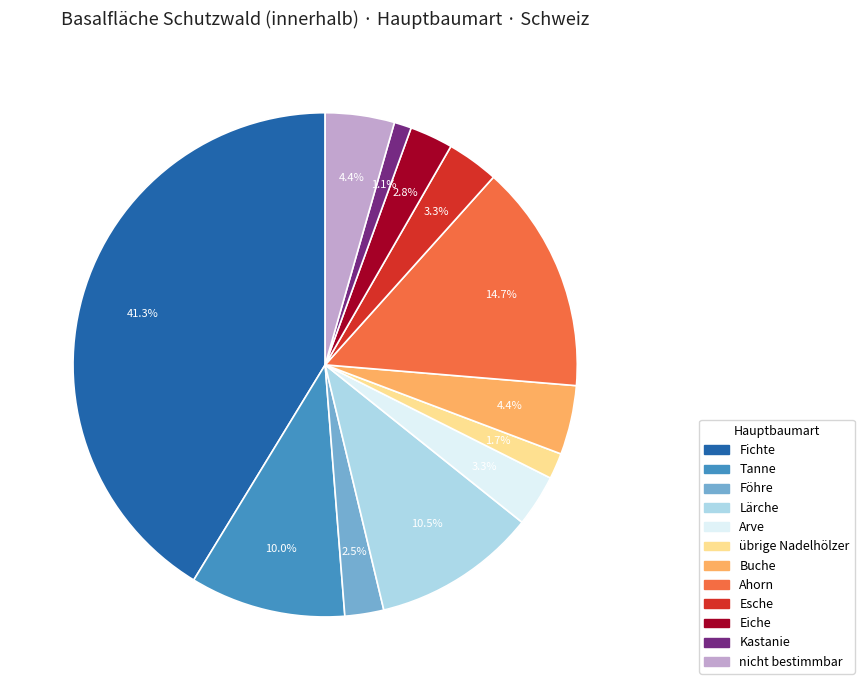

Is there any slice that represents more than half of the pie?

No